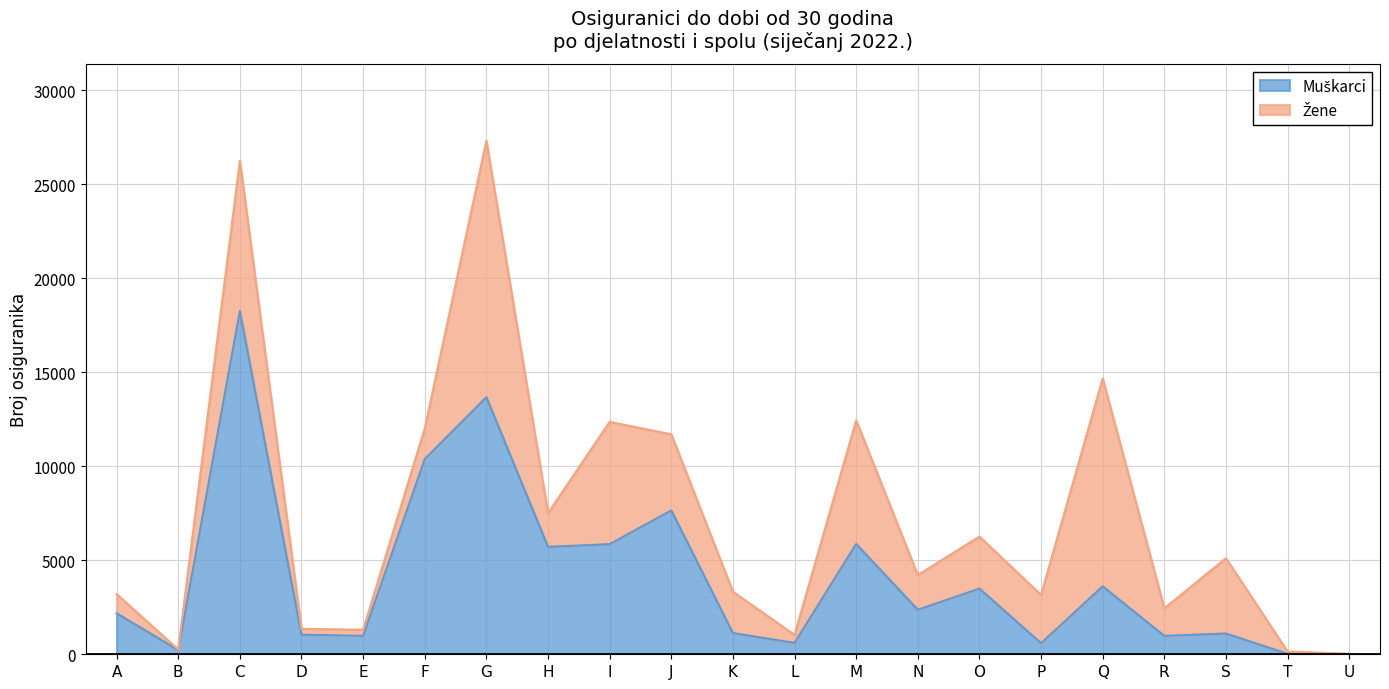

True or false: the data shows 3942 at I.

False